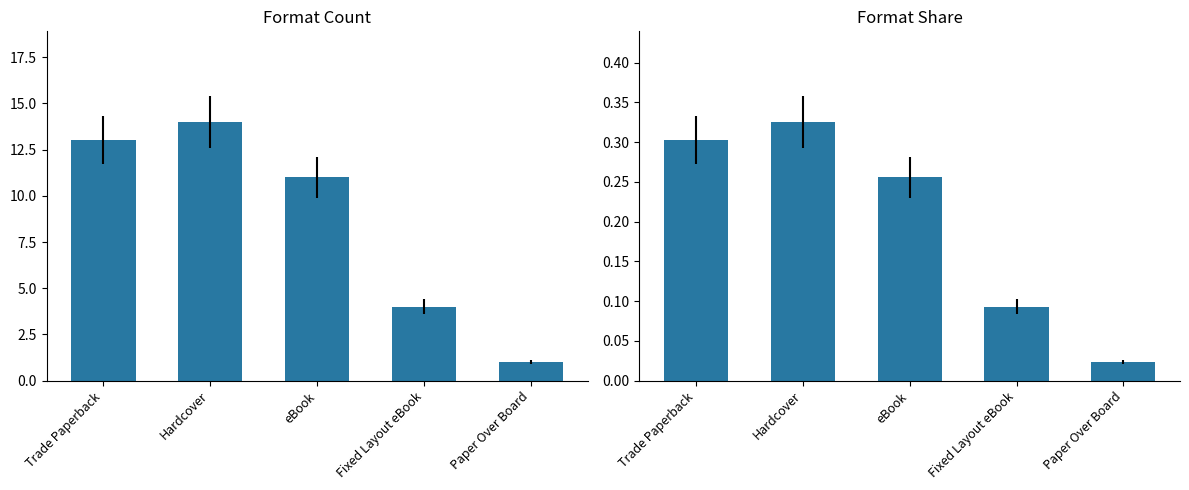

At which category does the chart reach its peak across all series?

Hardcover